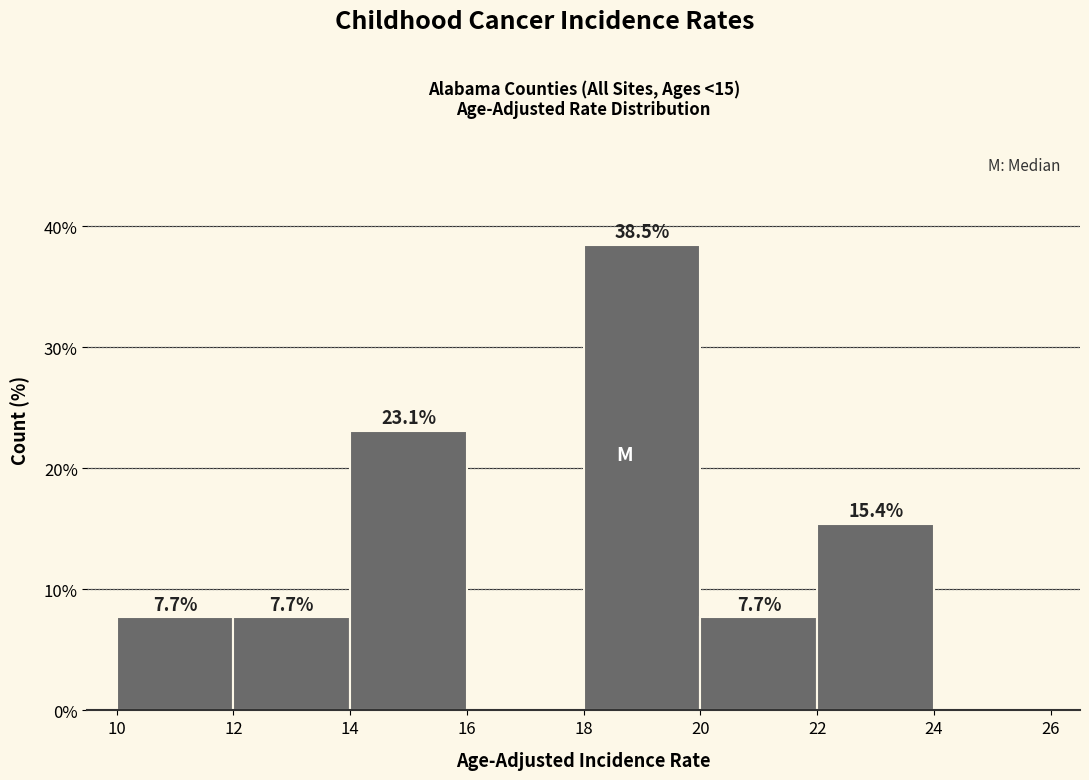

Over which range of the x-axis is the bar tallest?

18 to 20